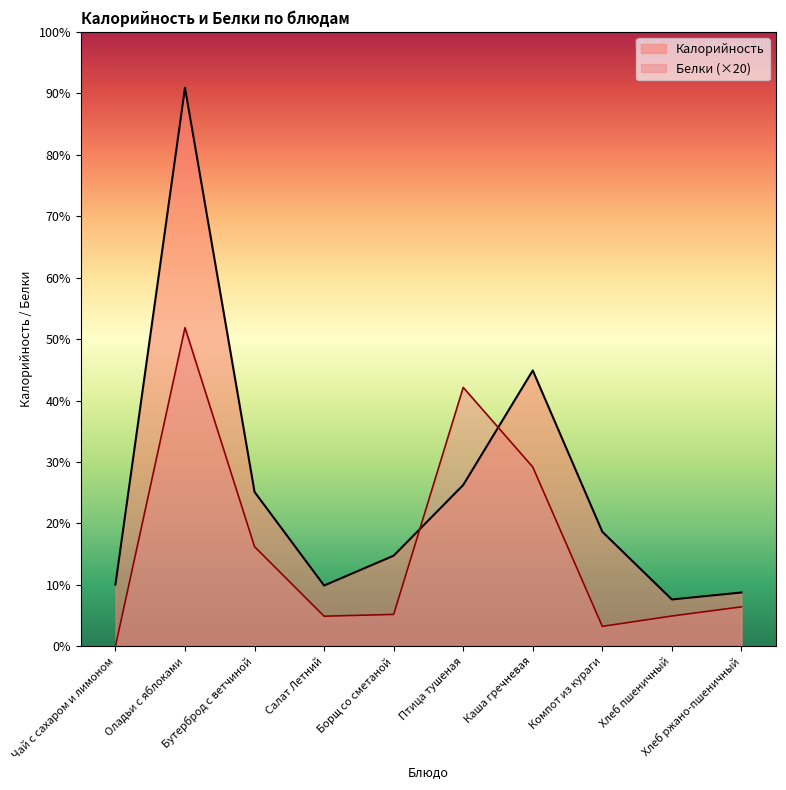

What is the label of the 3rd point from the right?

Компот из кураги